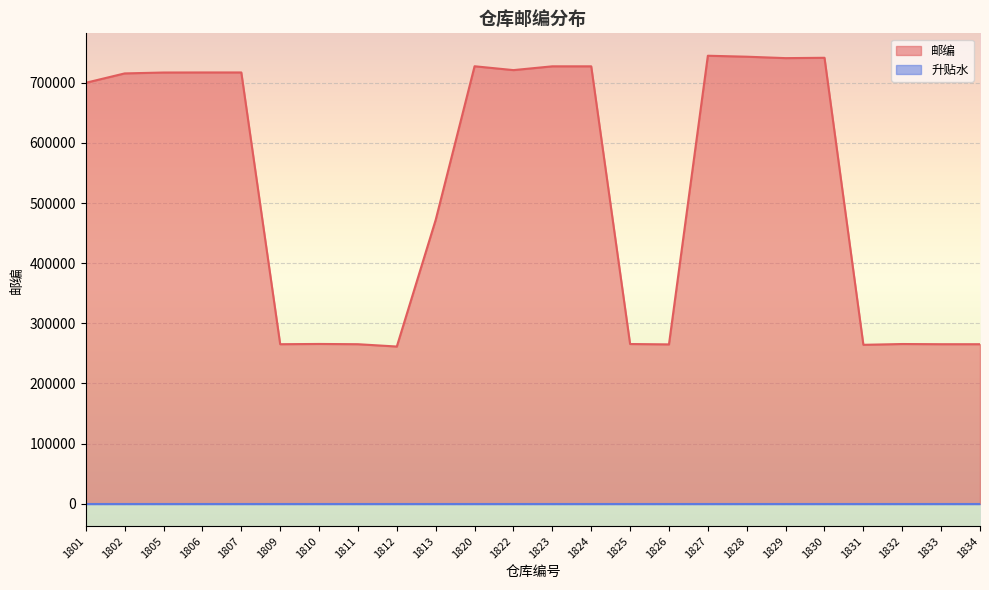

What is the smallest value displayed?

0